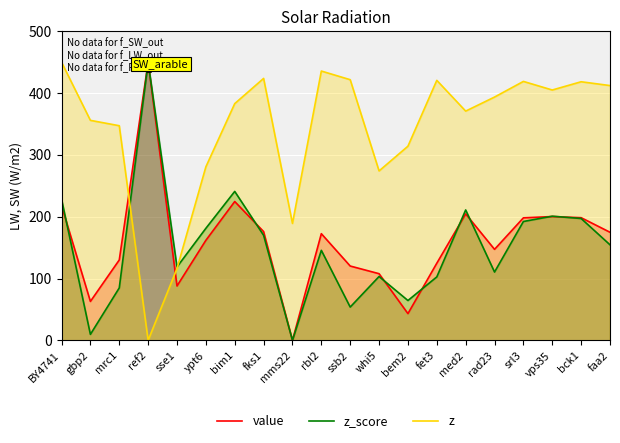

Rank the categories by z_score value from highest to lowest.

ref2, bim1, BY4741, med2, vps35, bck1, srl3, ypt6, fks1, faa2, rbl2, sse1, rad23, whi5, fet3, mrc1, bem2, ssb2, gbp2, mms22